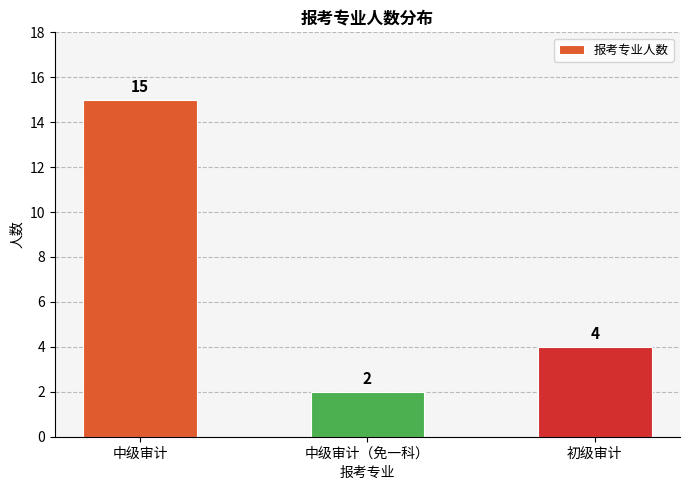

The value at 初级审计 is 6. True or false?

False